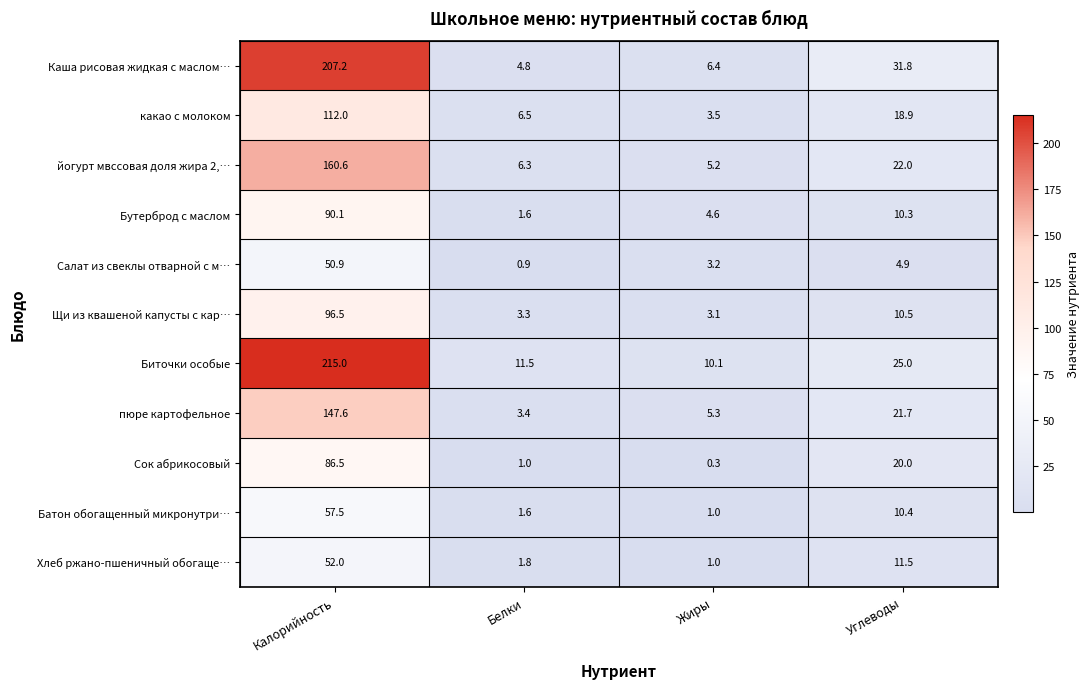

What is the difference between the highest and lowest values at Белки?

10.6